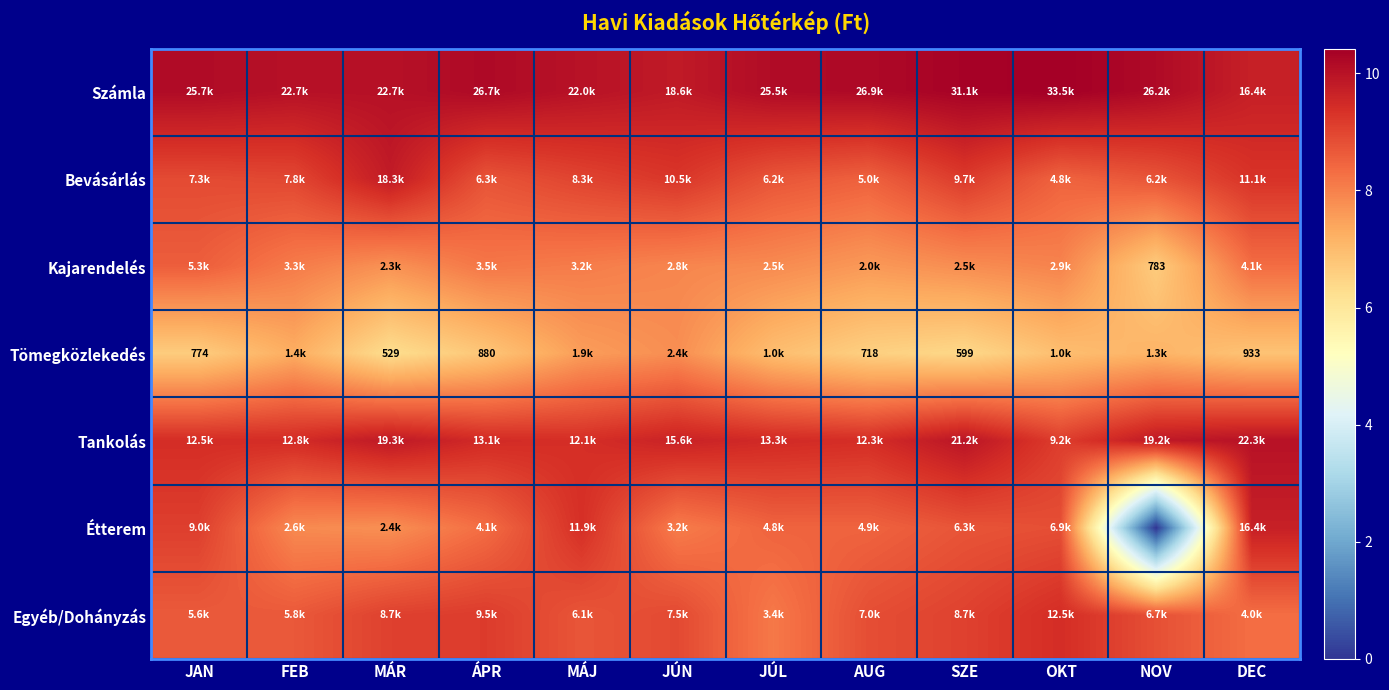

At how many categories does at least one series exceed 9?

12